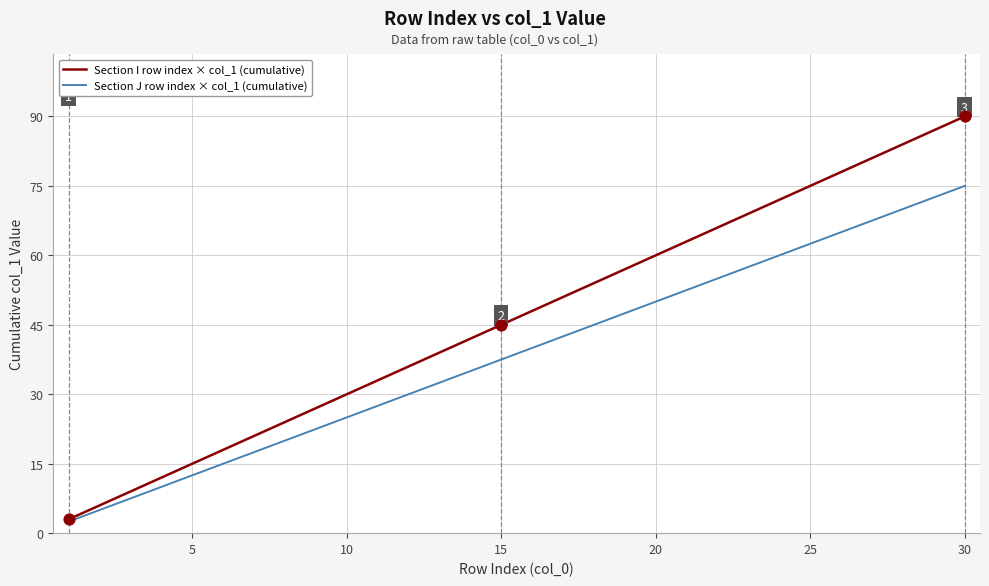

List the series in order of their peak value, lowest first.

Section J row index × col_1 (cumulative), Section I row index × col_1 (cumulative)